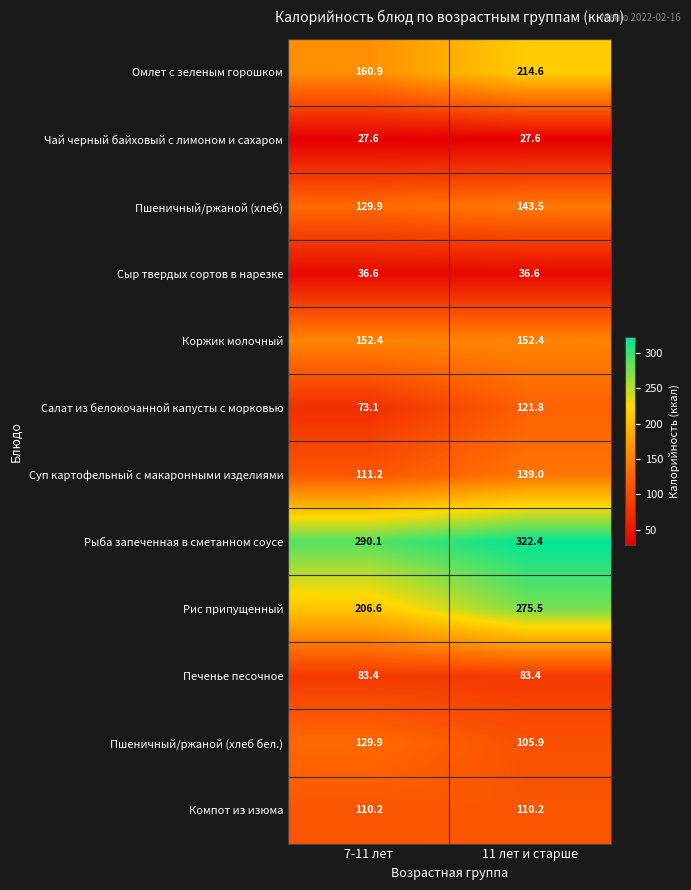

What is the average value of the Омлет с зеленым горошком series?

187.8